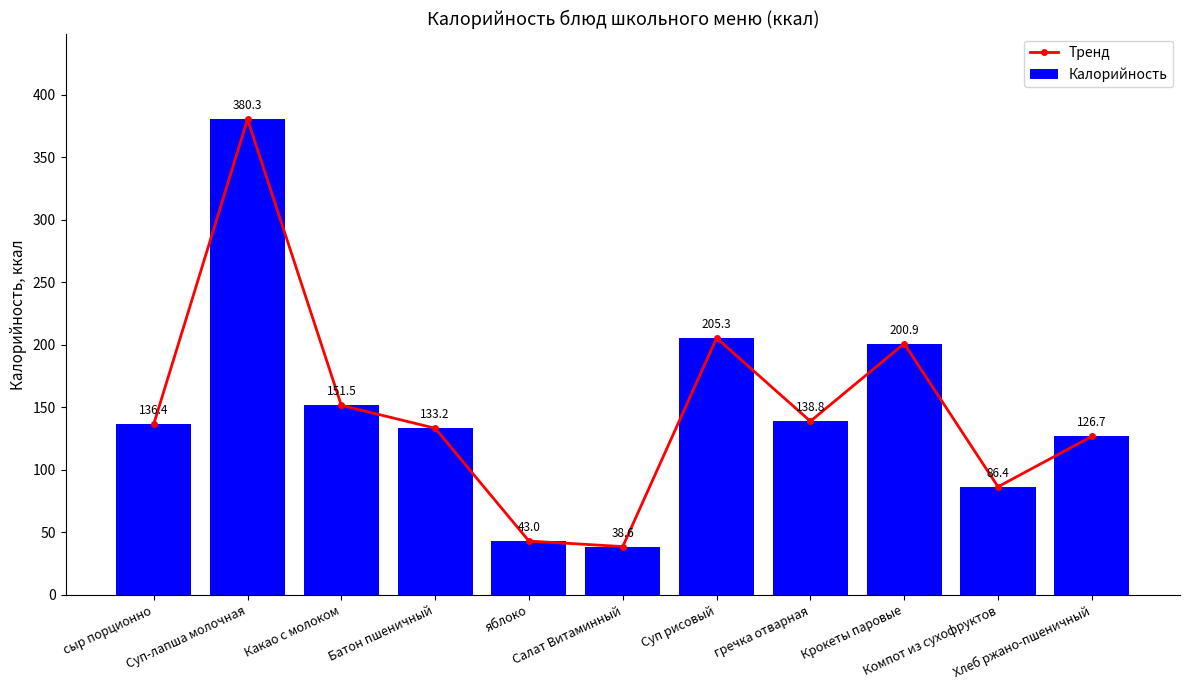

The Тренд series shows 151.5 at Какао с молоком. True or false?

True